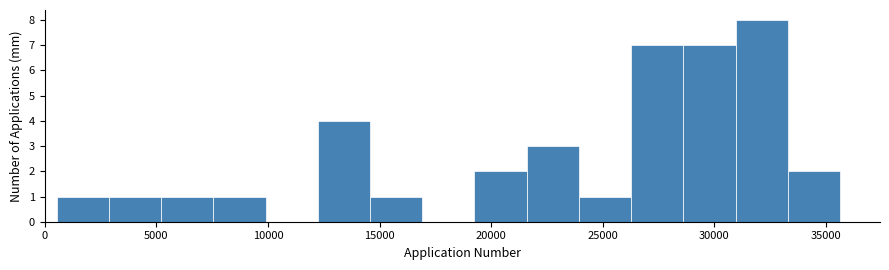

How tall is the bar that spans 26500 to 28500 on the x-axis? Neither the bar edges nor the heights are printed on the chart, so give them approximately, as read against the axes.

7